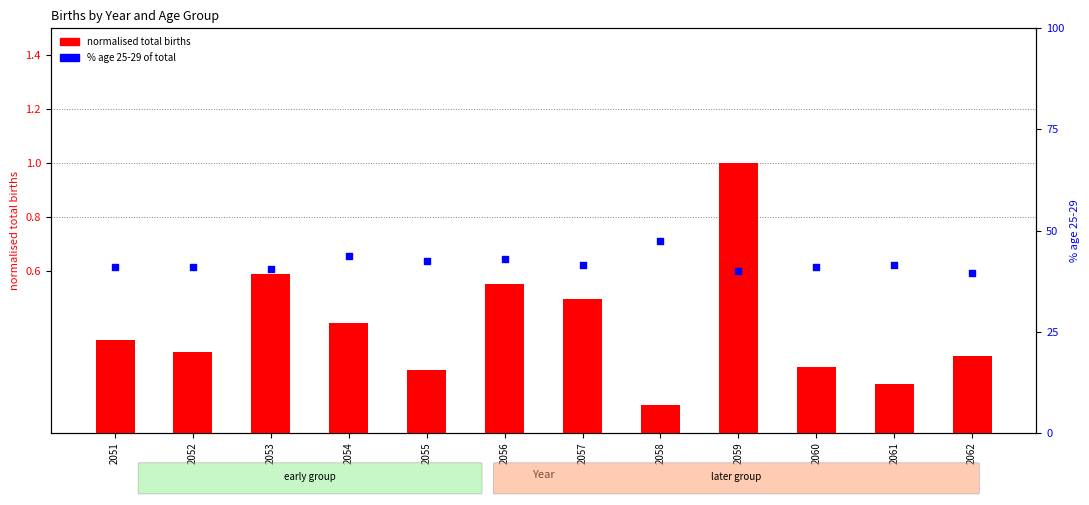

At which category is the sum across all series the highest?

2058